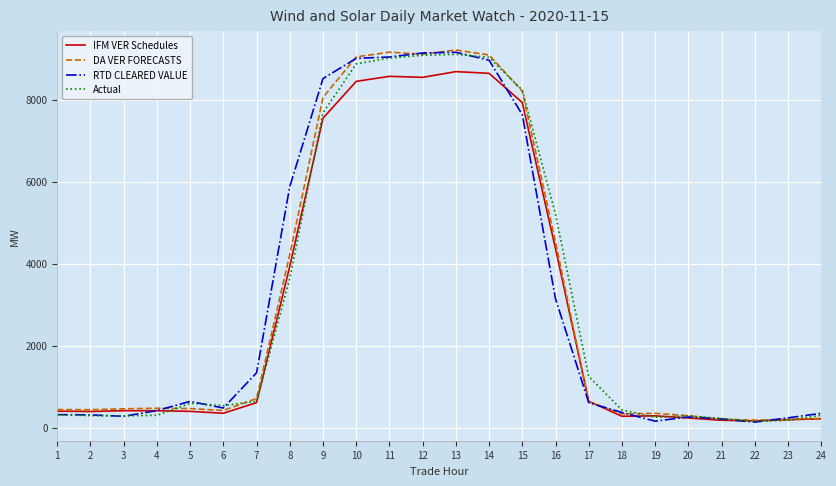

What is the total value across all series at 12?

35858.0